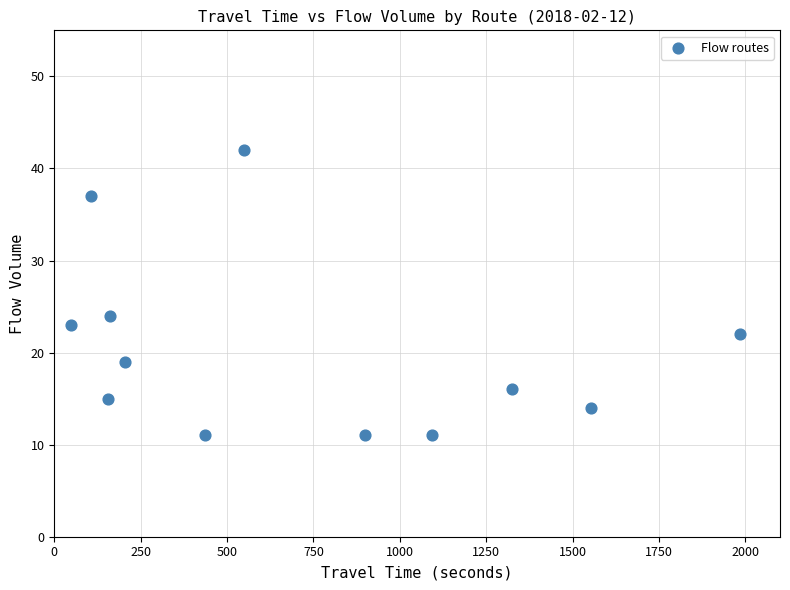

What is the range of X values (max minus min)?

1937